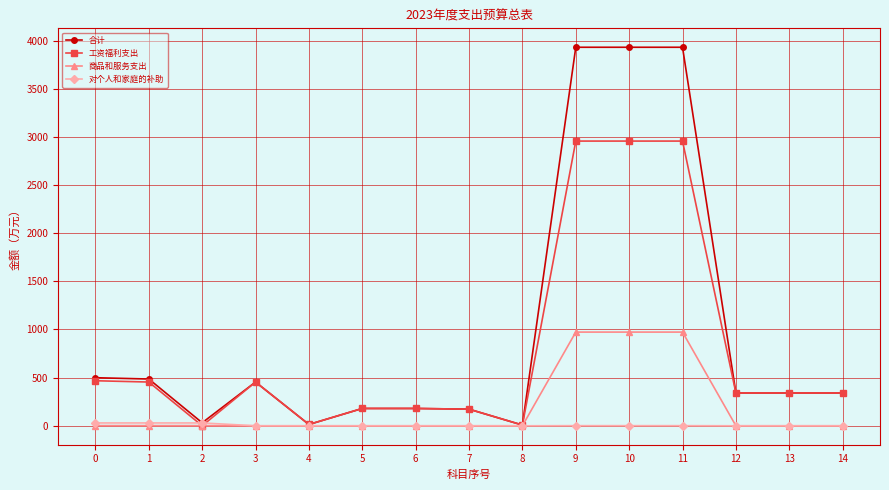

Is it true that 商品和服务支出 equals -404.1 at 3?

False